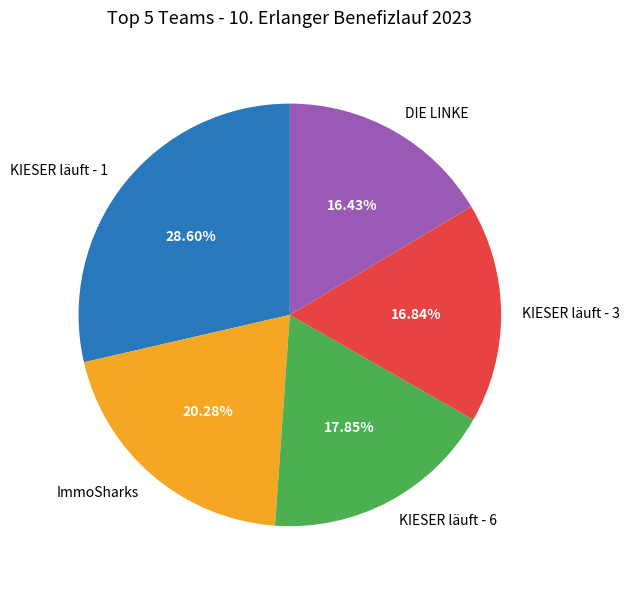

Does KIESER läuft - 3 represent more than half of the total?

No